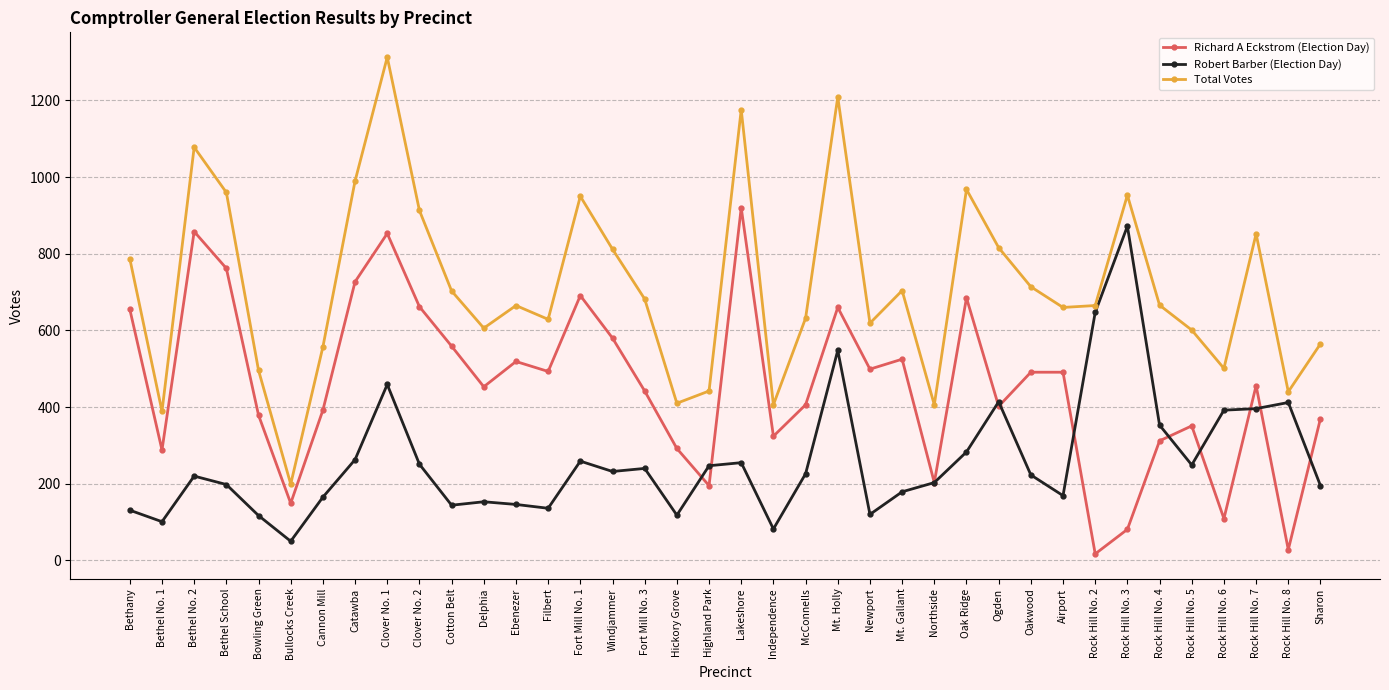

At which category is the sum across all series the highest?

Clover No. 1